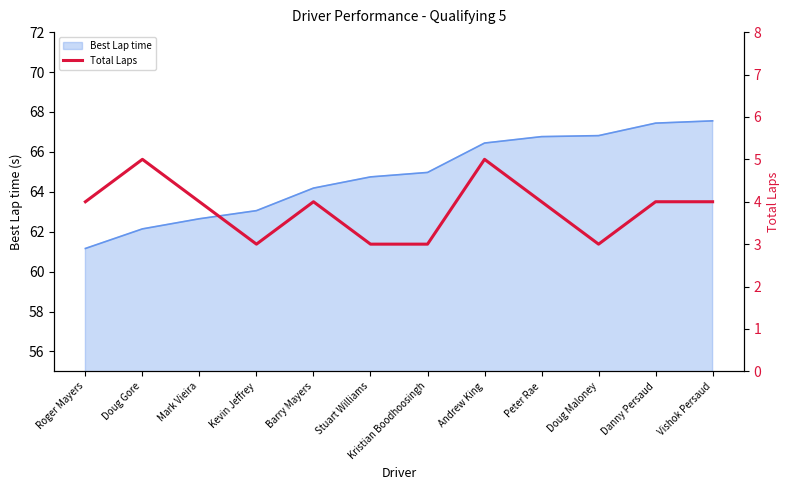

Reading left to right, extract all data points from this chart.

4	5	4	3	4	3	3	5	4	3	4	4